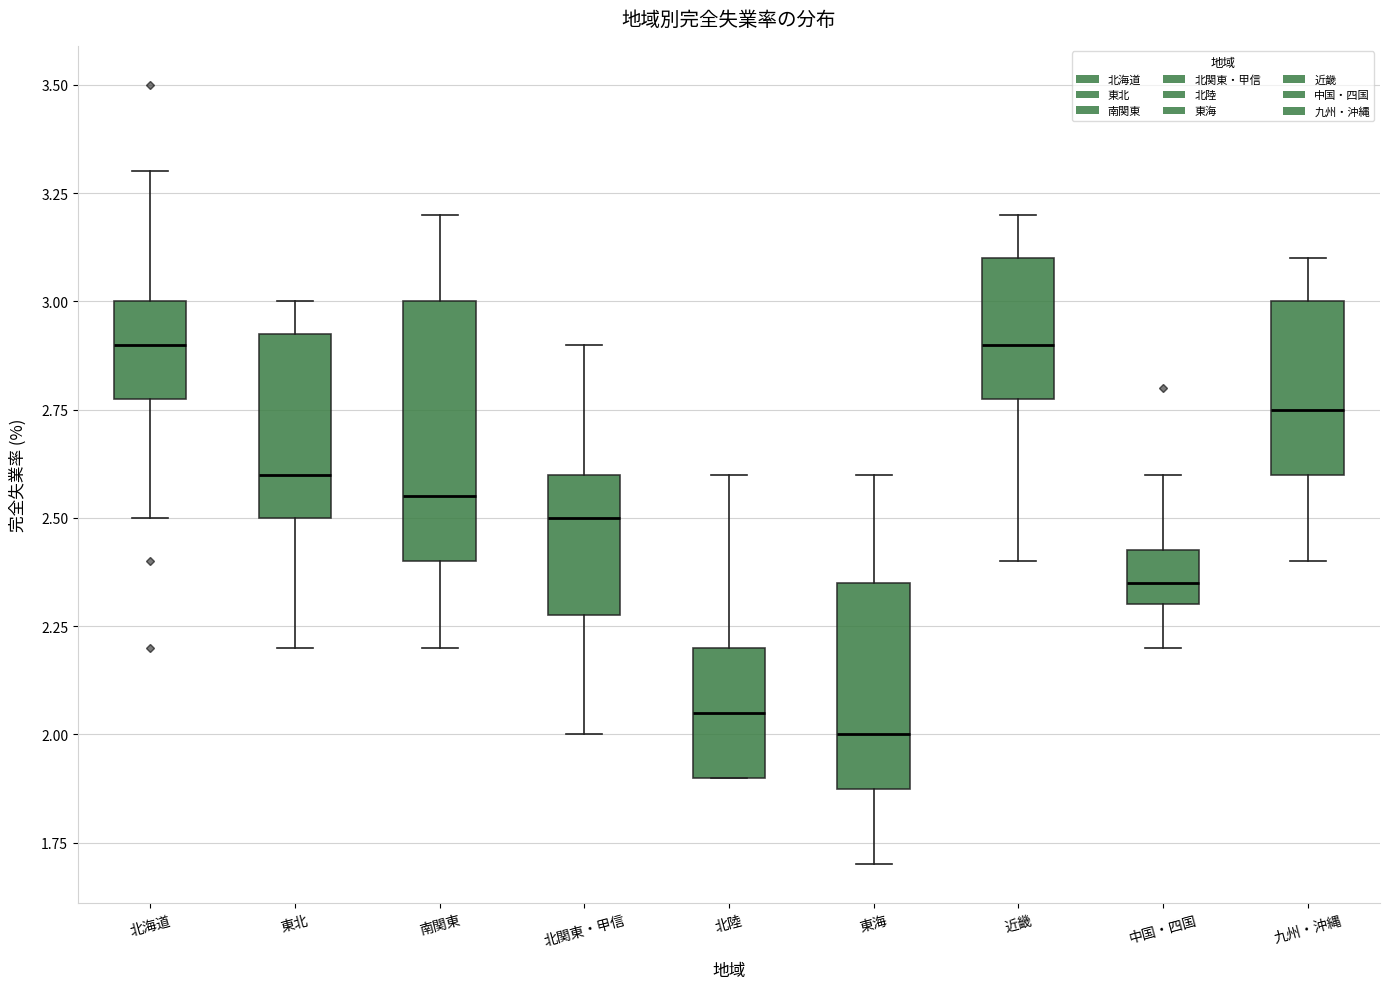

Reading left to right, transcribe this box plot: for each box, give where its median line is, the range the box spans, and where its two whiskers end, as read against the y-axis. The values are not printed on the chart, so give them approximately, as read against the axis.

北海道: median 2.90, box 2.80 to 3.00, whiskers 2.50 to 3.30
東北: median 2.60, box 2.50 to 2.95, whiskers 2.20 to 3.00
南関東: median 2.55, box 2.40 to 3.00, whiskers 2.20 to 3.20
北関東・甲信: median 2.50, box 2.30 to 2.60, whiskers 2.00 to 2.90
北陸: median 2.05, box 1.90 to 2.20, whiskers 1.90 to 2.60
東海: median 2.00, box 1.90 to 2.35, whiskers 1.70 to 2.60
近畿: median 2.90, box 2.80 to 3.10, whiskers 2.40 to 3.20
中国・四国: median 2.35, box 2.30 to 2.45, whiskers 2.20 to 2.60
九州・沖縄: median 2.75, box 2.60 to 3.00, whiskers 2.40 to 3.10